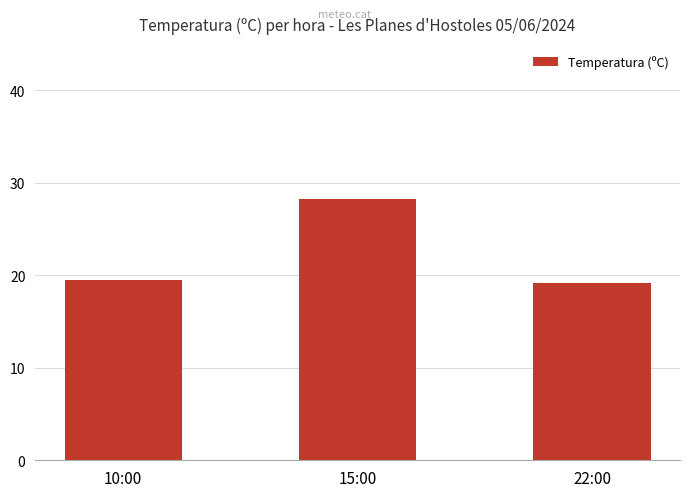

Are the bars grouped side by side (vs. stacked)?

No